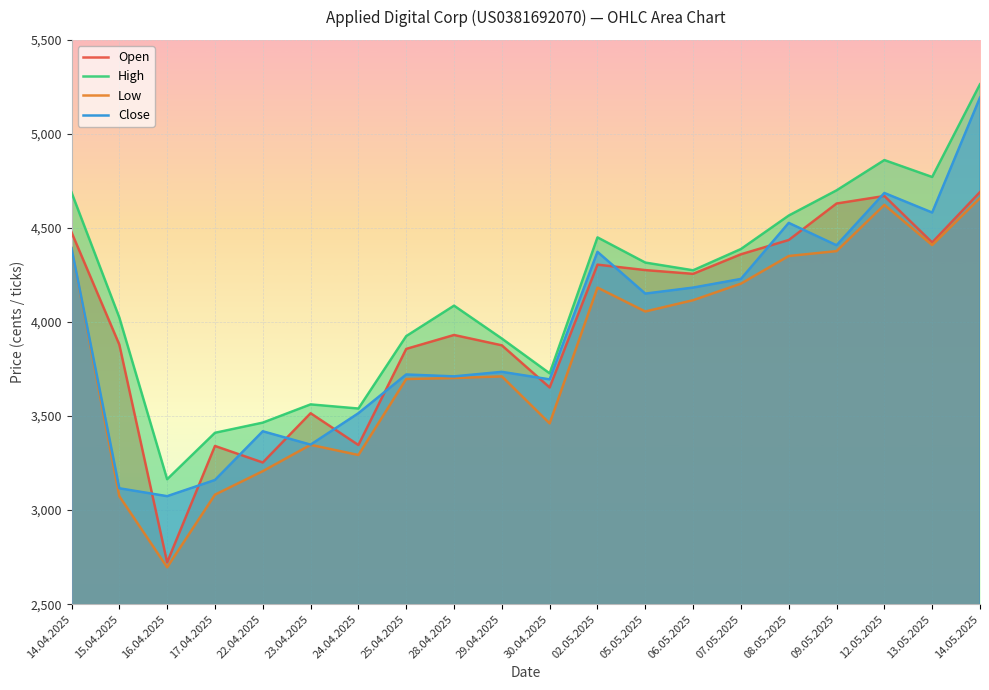

What is the greatest value displayed?

5264